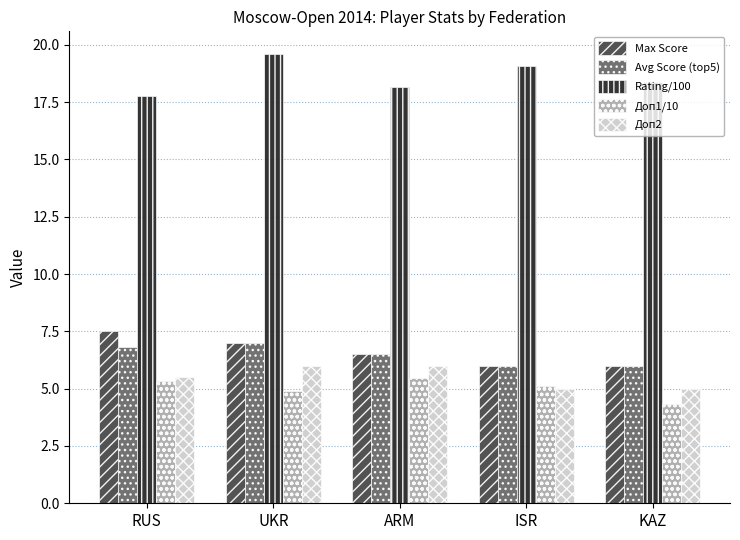

Which series has the largest range (max minus min)?

Rating/100